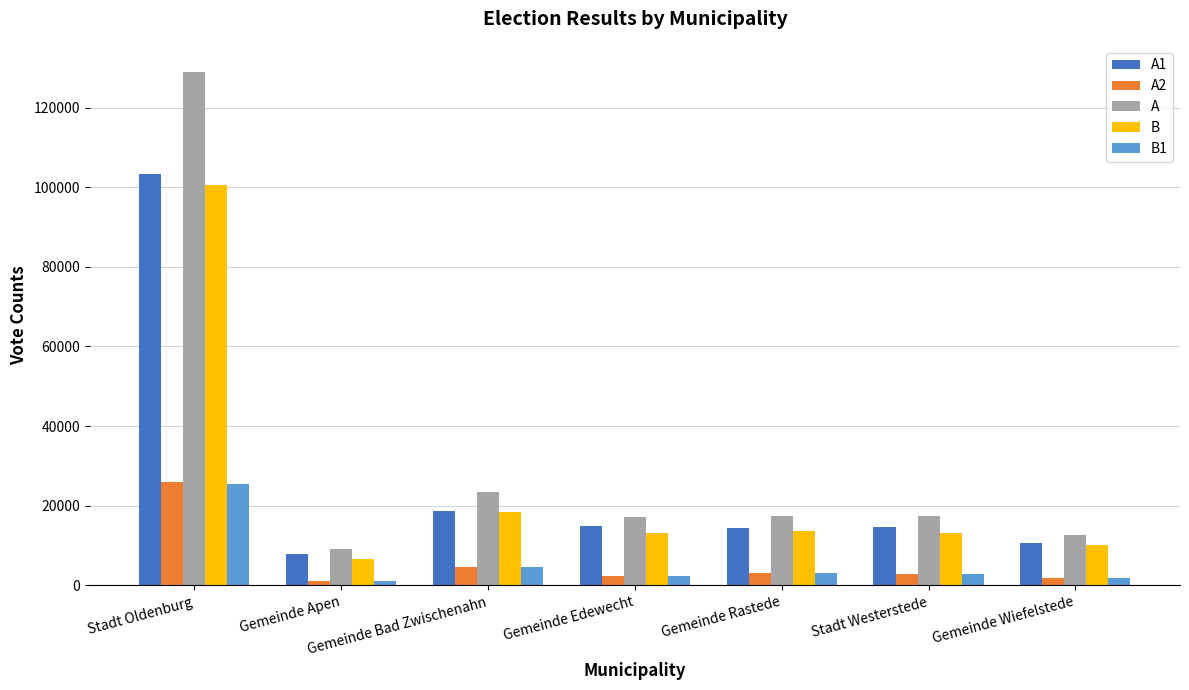

Is the value of A at Stadt Westerstede greater than the value of B at Stadt Westerstede?

Yes